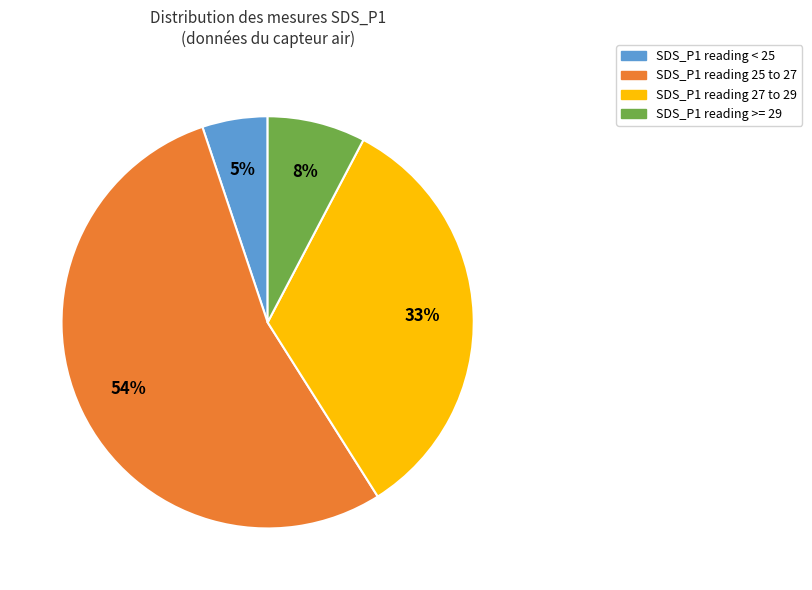

To the nearest percent, what is the average slice percentage?

25%